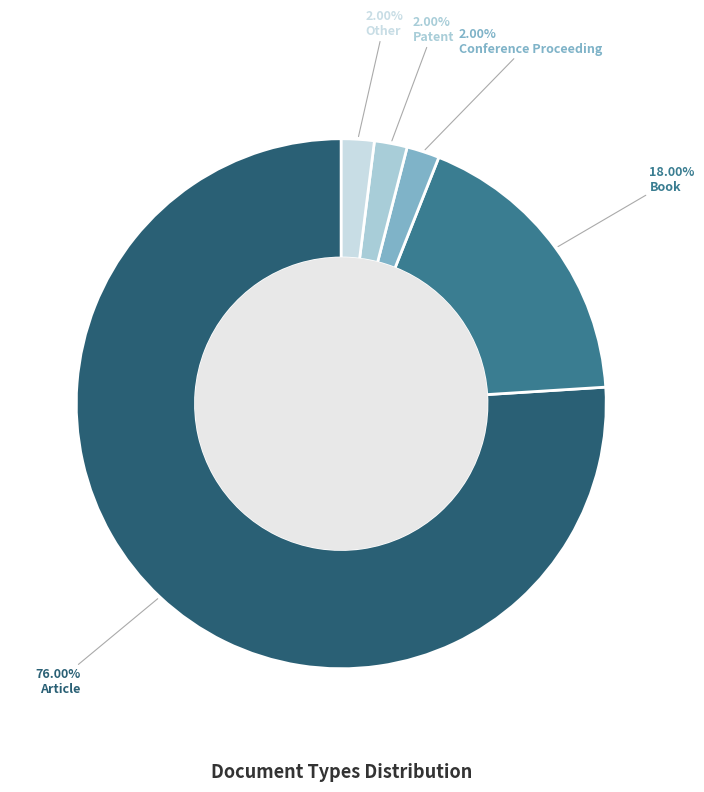

What is the largest slice in the pie chart?

Article